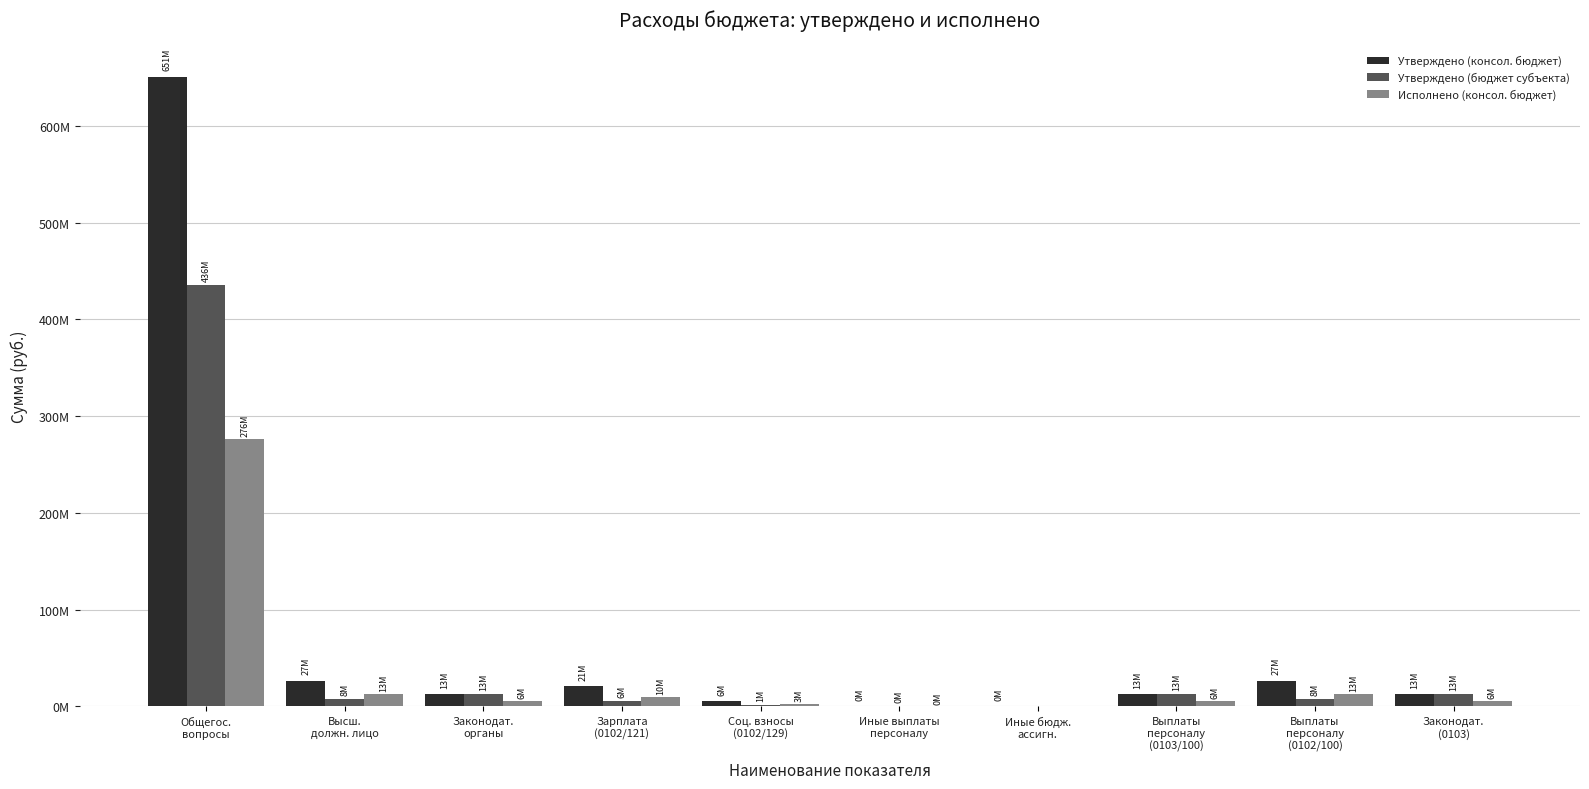

At which category is the sum across all series the highest?

Общегос.
вопросы